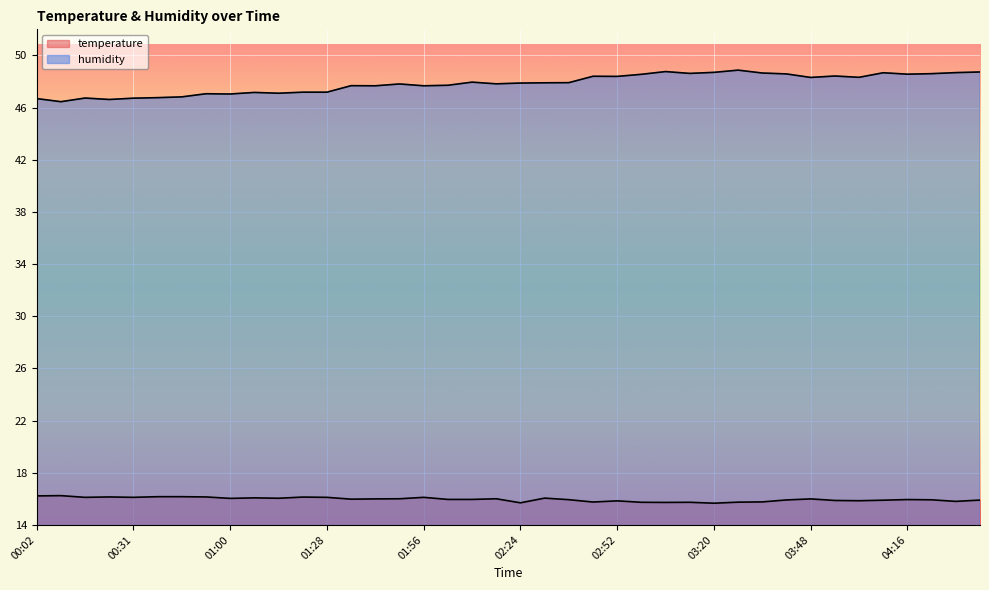

What is the label of the 32nd point from the right?

01:00